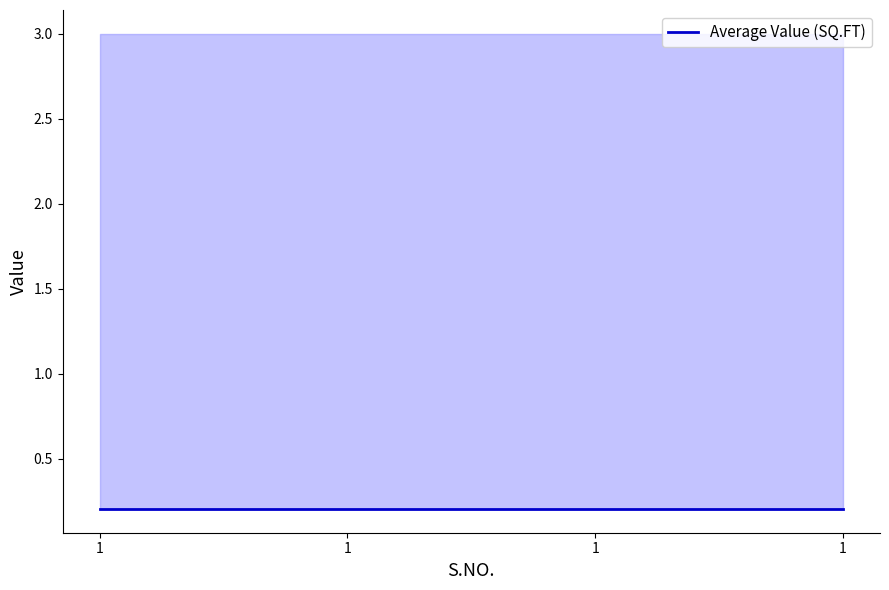

Which has a higher value, 1 or 1?

1